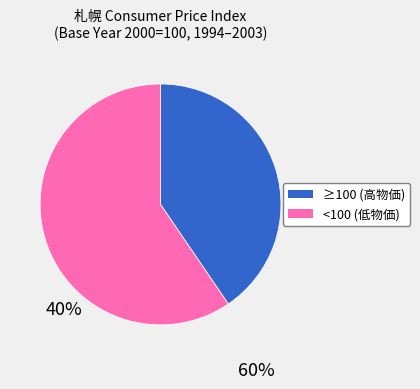

How many slices are in this pie chart?

2